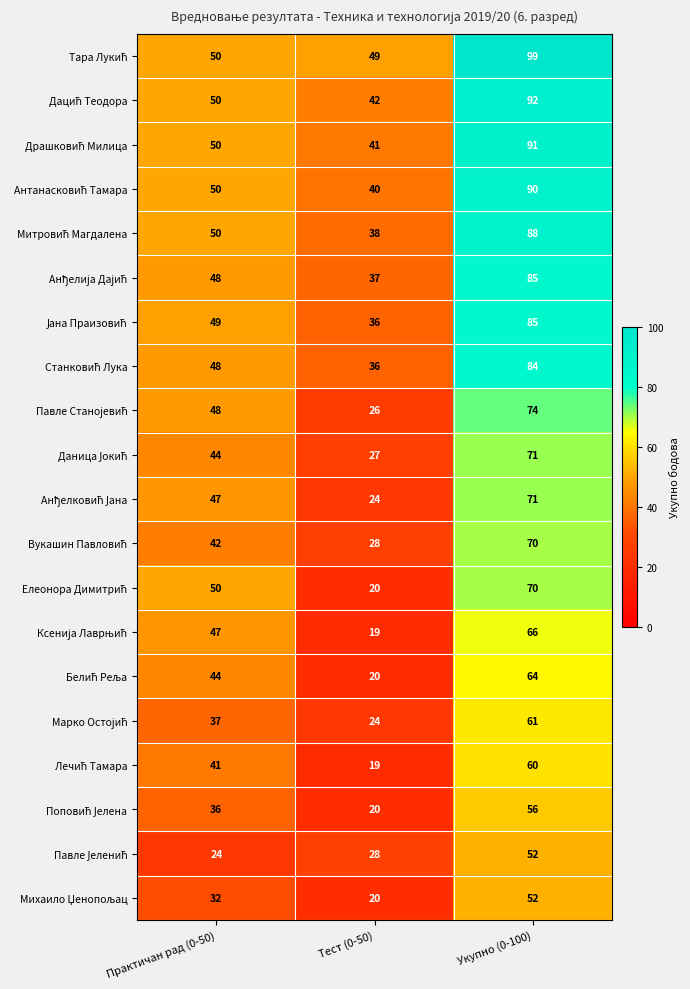

Which category has the highest value across all series?

Укупно (0-100)